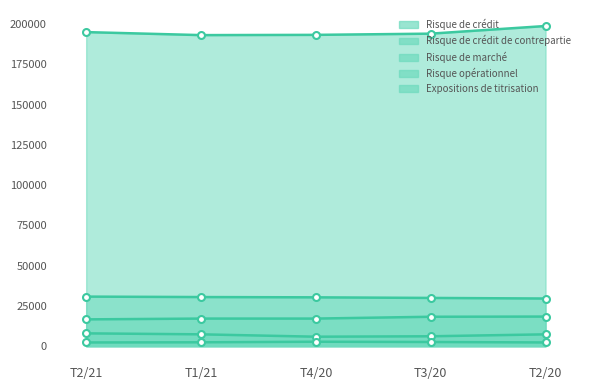

True or false: Risque de marché and Expositions de titrisation cross at least once.

False